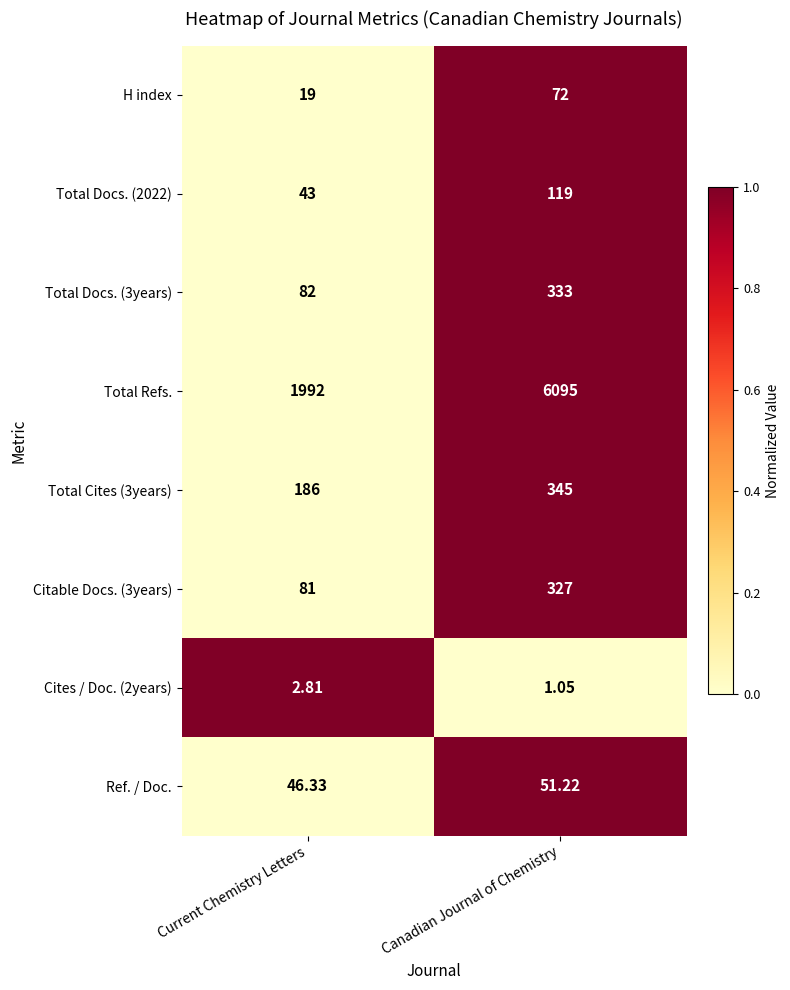

Which label corresponds to the smallest value in the chart?

Canadian Journal of Chemistry